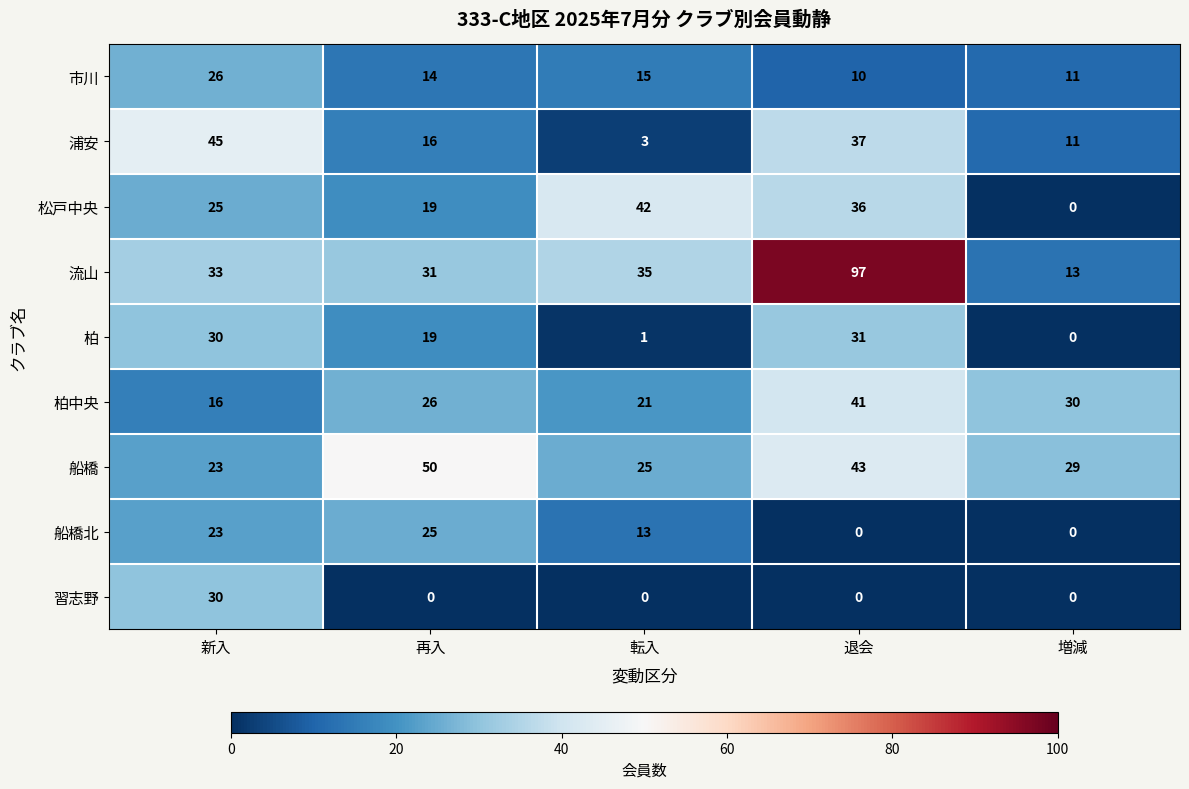

How many 浦安 values are between 11 and 37?

3